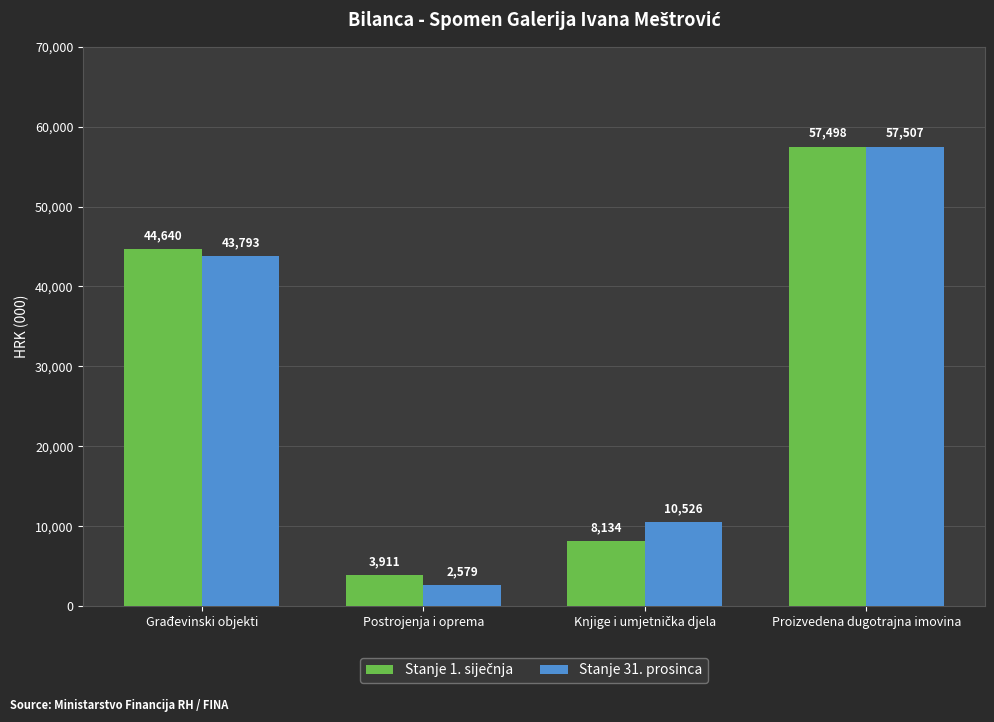

Which series has the largest range (max minus min)?

Stanje 31. prosinca